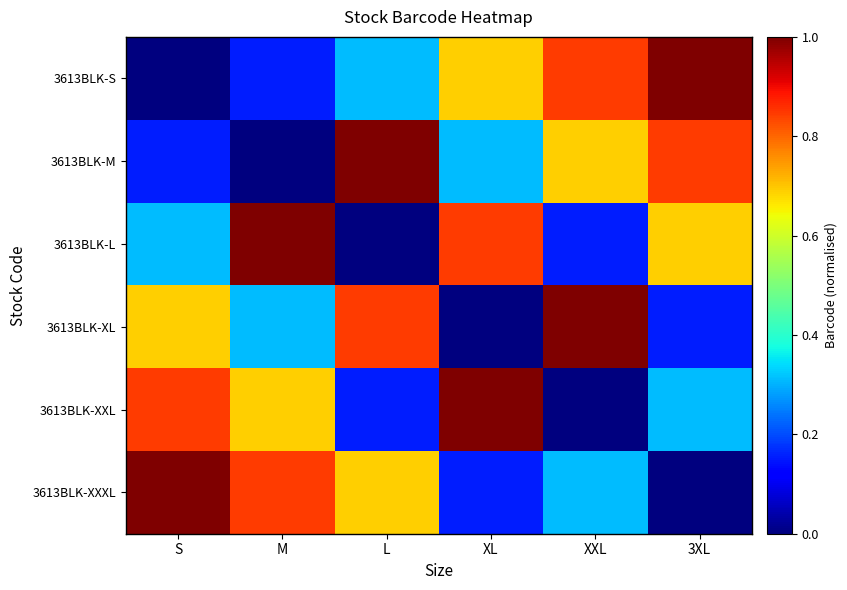

Which has a higher value, XL or L?

XL